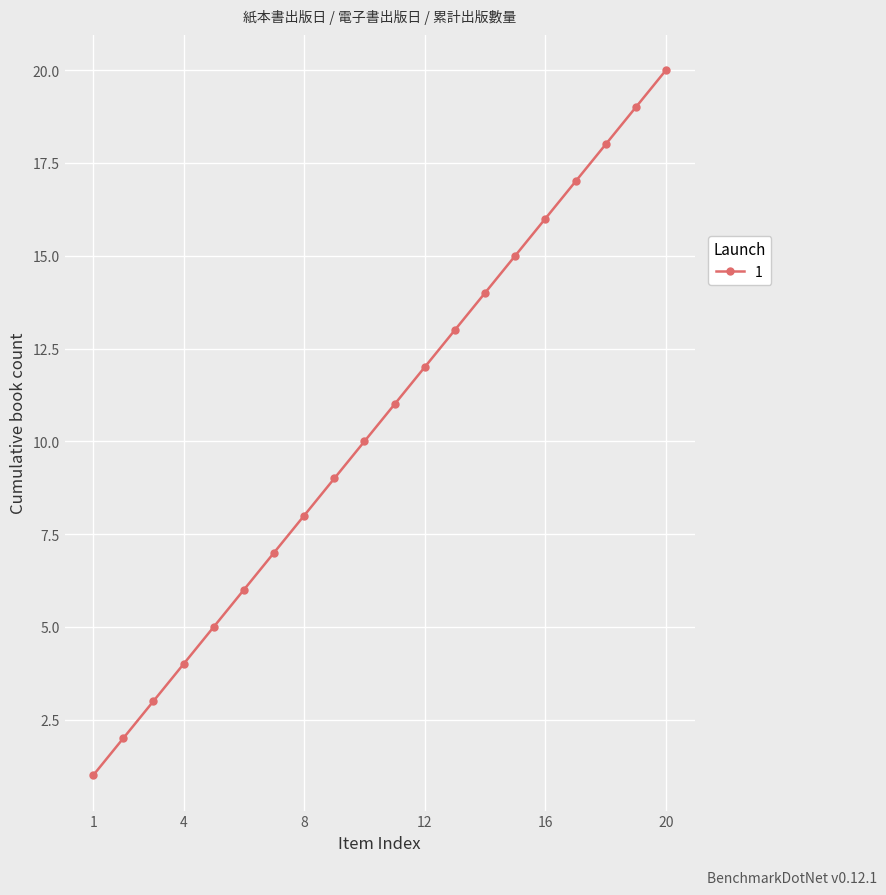

True or false: the data has more than 1 interior local peaks.

False